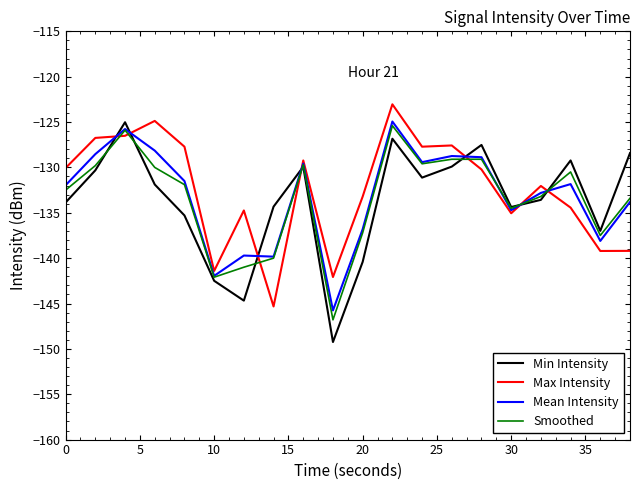

What is the smallest value displayed?

-149.2